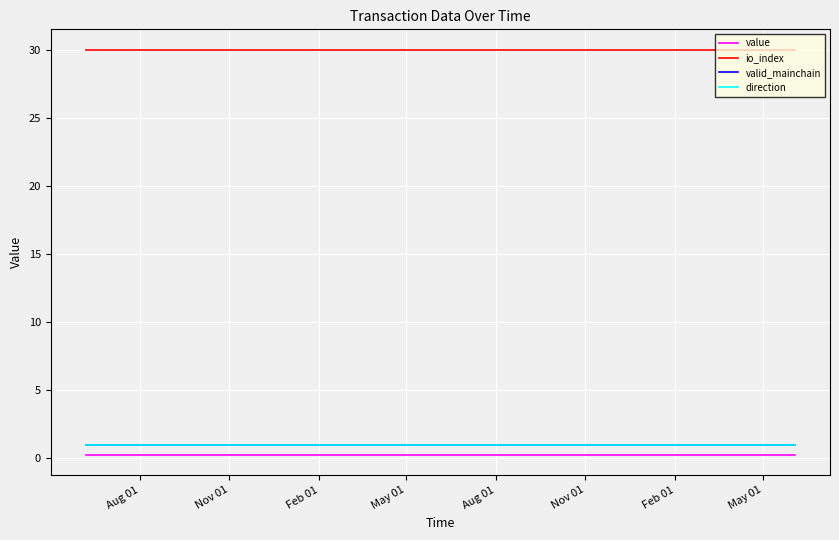

Is this an area chart (filled region under the line)?

No